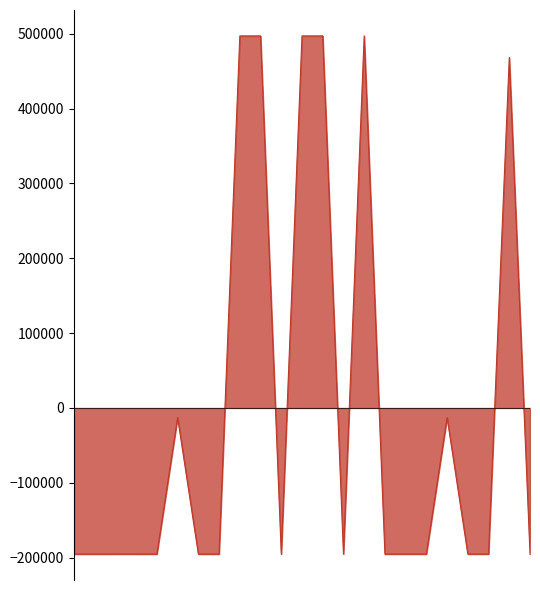

What is the maximum value shown in the chart?

497225.8